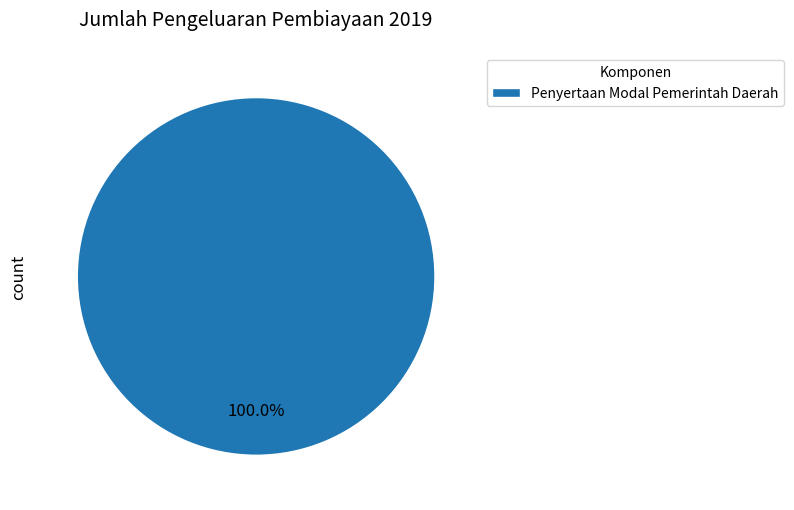

Rank the categories by value from highest to lowest.

Penyertaan Modal Pemerintah Daerah